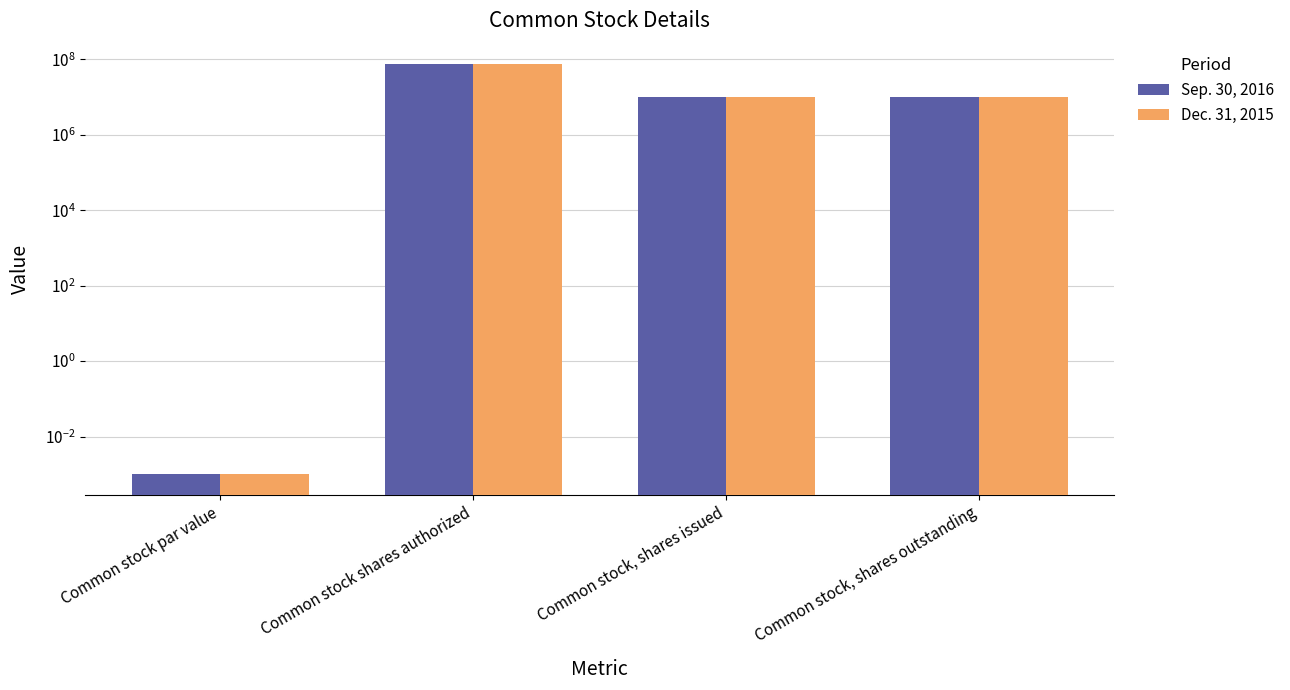

At how many categories does at least one series exceed 42559541?

1